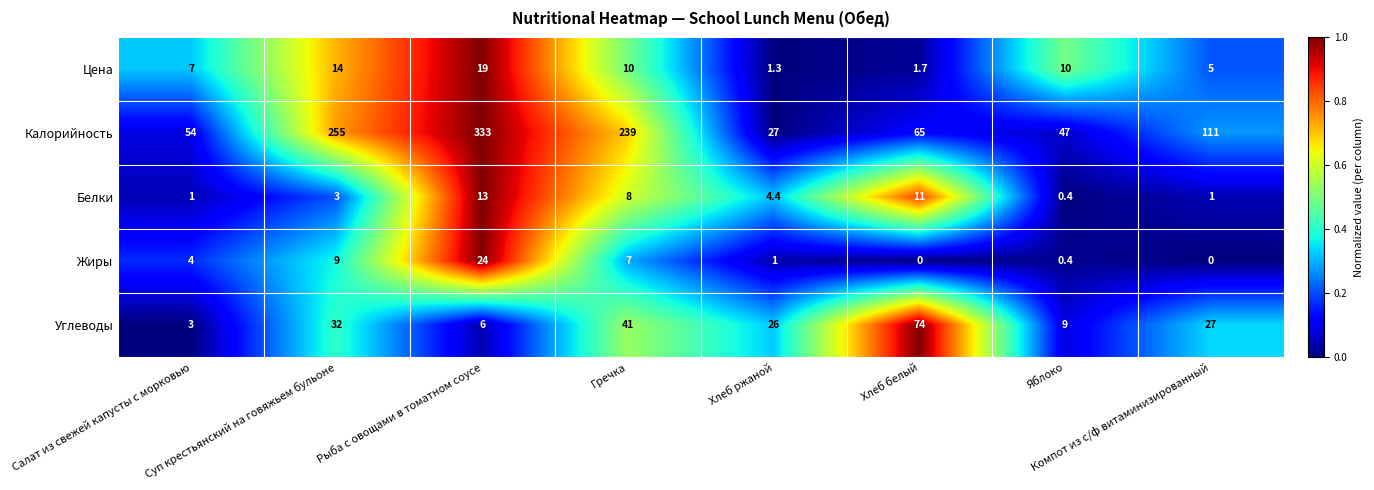

What is the spread (max minus min) of values at Салат из свежей капусты с морковью?

53.0